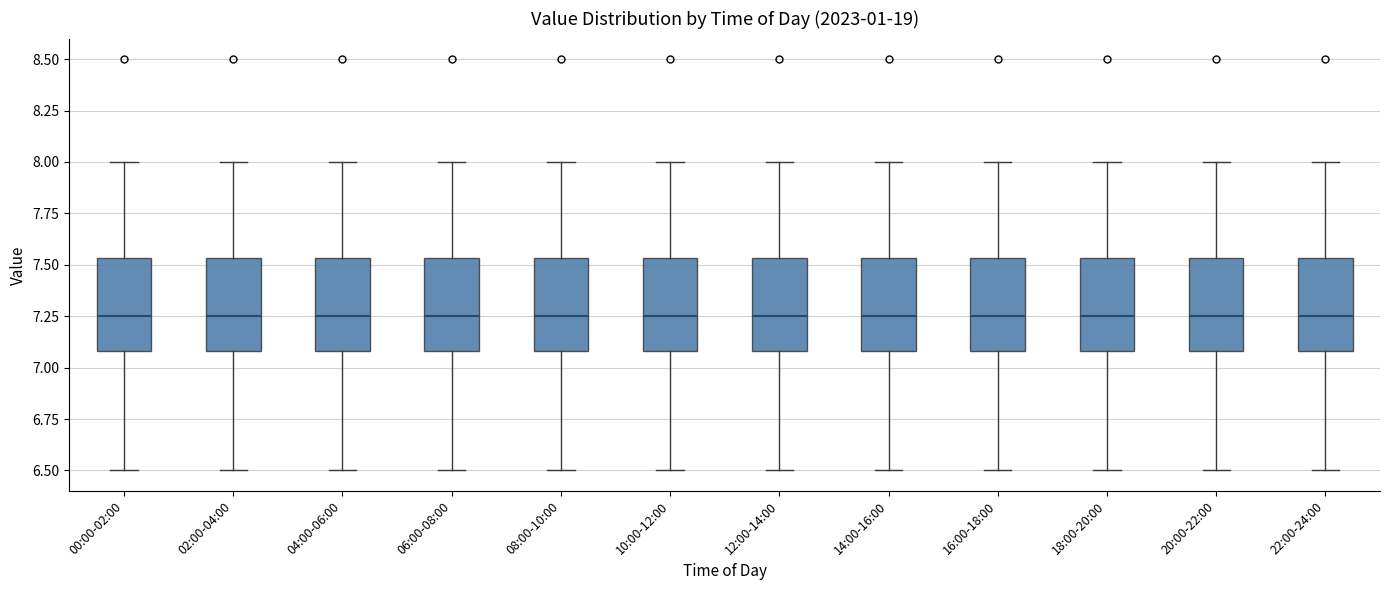

Reading left to right, transcribe this box plot: for each box, give where its median line is, the range the box spans, and where its two whiskers end, as read against the y-axis. The values are not printed on the chart, so give them approximately, as read against the axis.

00:00-02:00: median 7.25, box 7.10 to 7.55, whiskers 6.50 to 8.00
02:00-04:00: median 7.25, box 7.10 to 7.55, whiskers 6.50 to 8.00
04:00-06:00: median 7.25, box 7.10 to 7.55, whiskers 6.50 to 8.00
06:00-08:00: median 7.25, box 7.10 to 7.55, whiskers 6.50 to 8.00
08:00-10:00: median 7.25, box 7.10 to 7.55, whiskers 6.50 to 8.00
10:00-12:00: median 7.25, box 7.10 to 7.55, whiskers 6.50 to 8.00
12:00-14:00: median 7.25, box 7.10 to 7.55, whiskers 6.50 to 8.00
14:00-16:00: median 7.25, box 7.10 to 7.55, whiskers 6.50 to 8.00
16:00-18:00: median 7.25, box 7.10 to 7.55, whiskers 6.50 to 8.00
18:00-20:00: median 7.25, box 7.10 to 7.55, whiskers 6.50 to 8.00
20:00-22:00: median 7.25, box 7.10 to 7.55, whiskers 6.50 to 8.00
22:00-24:00: median 7.25, box 7.10 to 7.55, whiskers 6.50 to 8.00